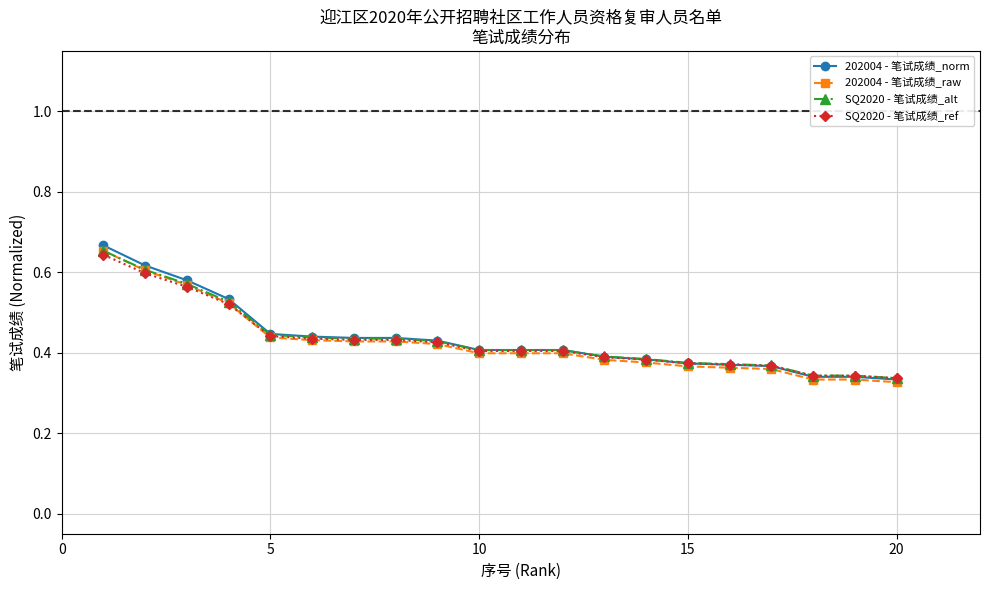

Does the chart have visible grid lines?

Yes